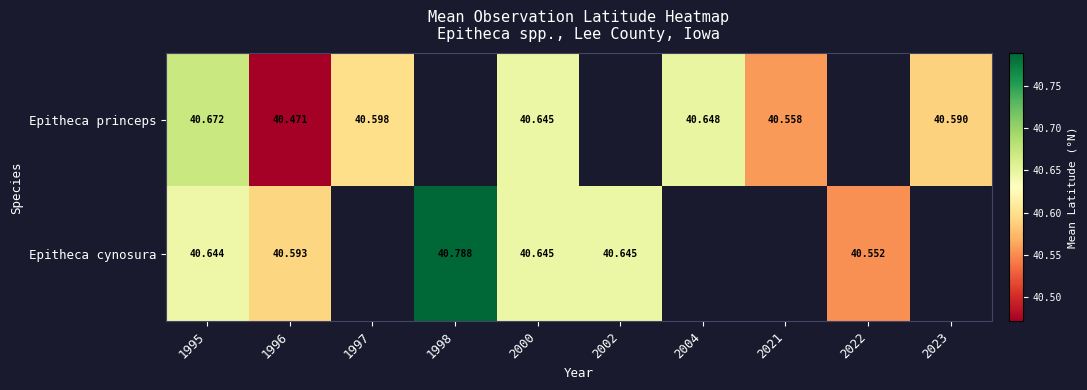

Is the value of Epitheca princeps at 2023 greater than the value of Epitheca cynosura at 2000?

No